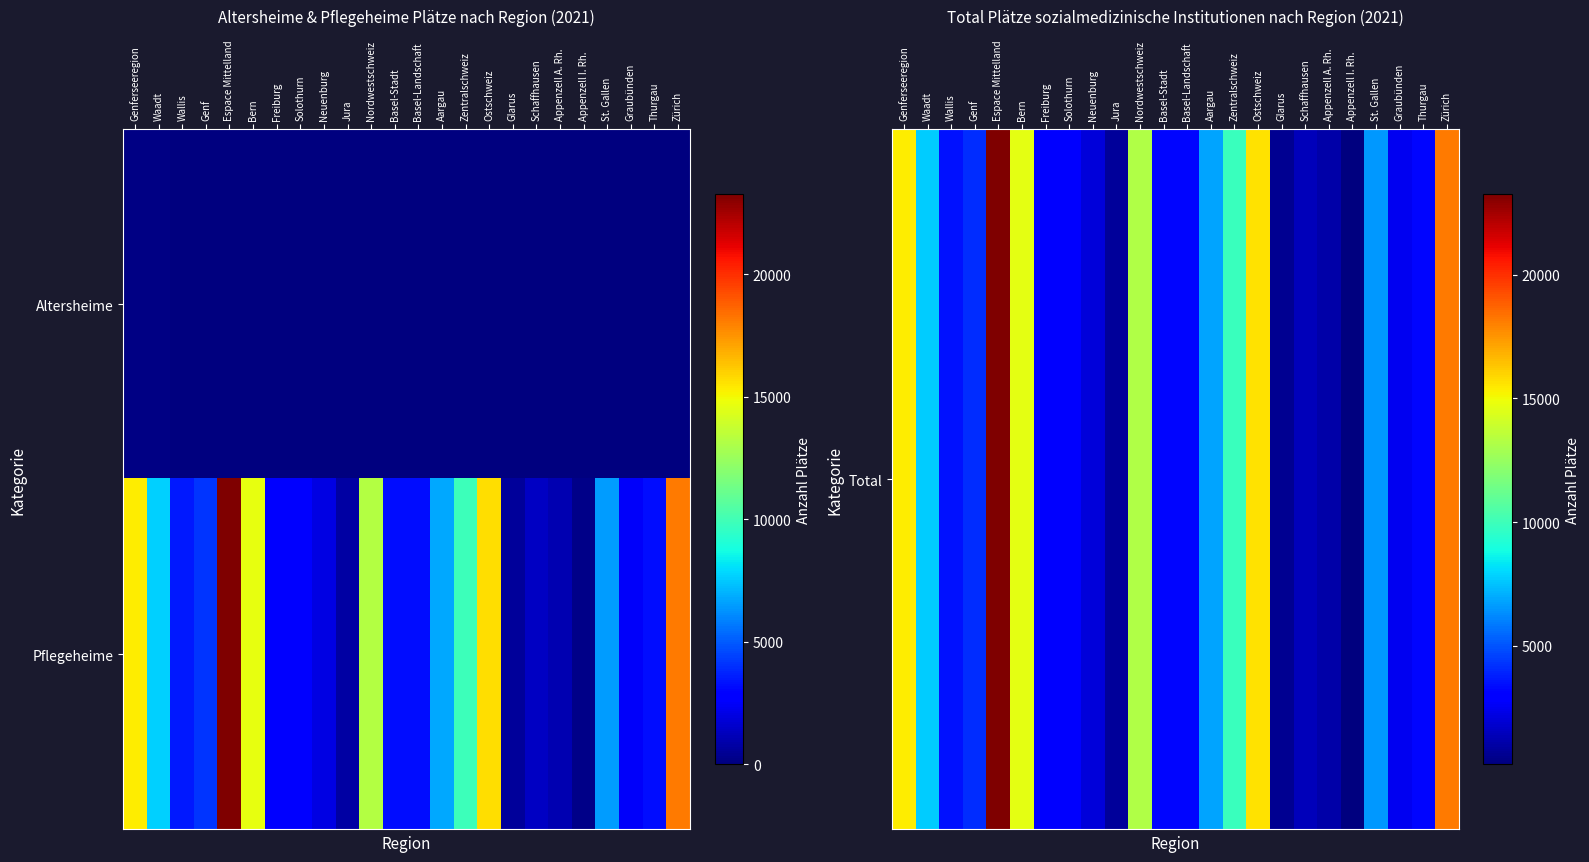

Which label corresponds to the largest value in the chart?

Espace Mittelland